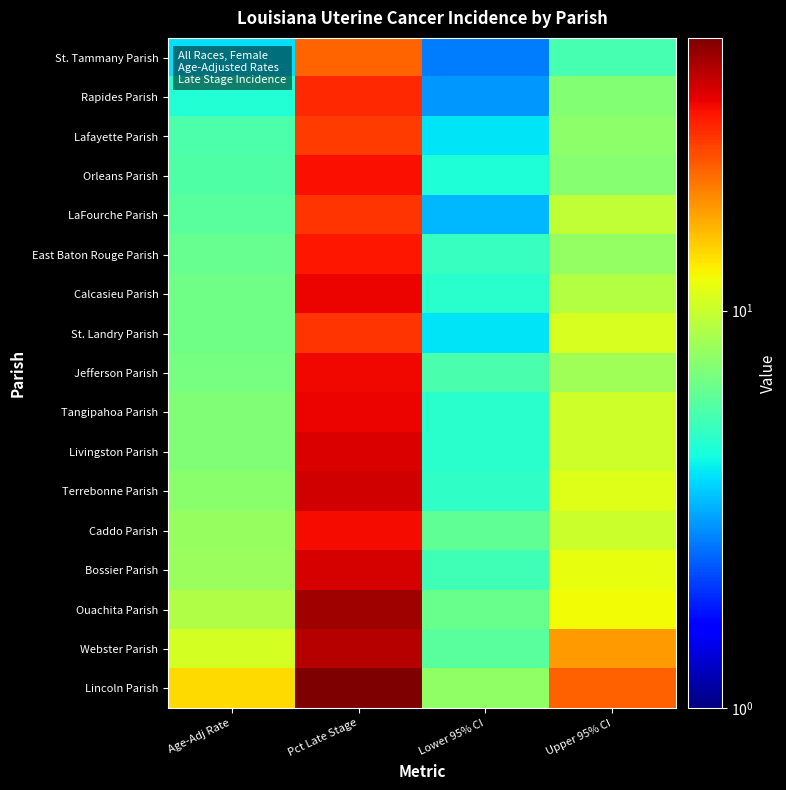

Reading left to right, transcribe all the data shown in this chart.

St. Tammany Parish: Age-Adj Rate=3.8	Pct Late Stage=22.4	Lower 95% CI=2.6	Upper 95% CI=5.4
Rapides Parish: Age-Adj Rate=4.6	Pct Late Stage=28.6	Lower 95% CI=2.9	Upper 95% CI=7.2
Lafayette Parish: Age-Adj Rate=5.6	Pct Late Stage=26.7	Lower 95% CI=3.9	Upper 95% CI=7.6
Orleans Parish: Age-Adj Rate=5.7	Pct Late Stage=32.1	Lower 95% CI=4.5	Upper 95% CI=7.3
LaFourche Parish: Age-Adj Rate=5.9	Pct Late Stage=27.4	Lower 95% CI=3.3	Upper 95% CI=9.6
East Baton Rouge Parish: Age-Adj Rate=6.3	Pct Late Stage=30.9	Lower 95% CI=5.0	Upper 95% CI=7.8
Calcasieu Parish: Age-Adj Rate=6.6	Pct Late Stage=33.6	Lower 95% CI=4.7	Upper 95% CI=9.1
St. Landry Parish: Age-Adj Rate=6.6	Pct Late Stage=27.5	Lower 95% CI=3.9	Upper 95% CI=10.7
Jefferson Parish: Age-Adj Rate=6.8	Pct Late Stage=33.1	Lower 95% CI=5.5	Upper 95% CI=8.3
Tangipahoa Parish: Age-Adj Rate=7.1	Pct Late Stage=33.7	Lower 95% CI=4.7	Upper 95% CI=10.3
Livingston Parish: Age-Adj Rate=7.1	Pct Late Stage=35.4	Lower 95% CI=4.7	Upper 95% CI=10.3
Terrebonne Parish: Age-Adj Rate=7.4	Pct Late Stage=36.5	Lower 95% CI=4.9	Upper 95% CI=11.0
Caddo Parish: Age-Adj Rate=7.9	Pct Late Stage=32.4	Lower 95% CI=6.1	Upper 95% CI=10.1
Bossier Parish: Age-Adj Rate=8.0	Pct Late Stage=36.1	Lower 95% CI=5.3	Upper 95% CI=11.5
Ouachita Parish: Age-Adj Rate=9.0	Pct Late Stage=43.6	Lower 95% CI=6.4	Upper 95% CI=12.2
Webster Parish: Age-Adj Rate=10.5	Pct Late Stage=40.0	Lower 95% CI=5.9	Upper 95% CI=18.0
Lincoln Parish: Age-Adj Rate=13.8	Pct Late Stage=48.5	Lower 95% CI=7.7	Upper 95% CI=22.8